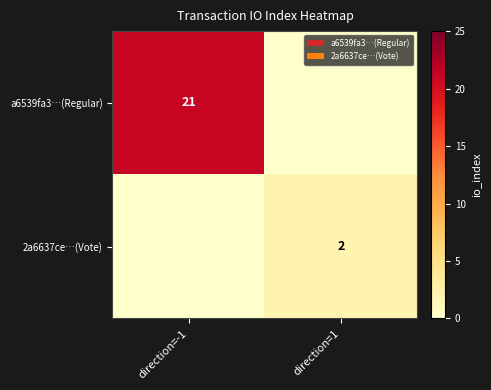

Is it true that 2a6637ce…(Vote) equals 2 at direction=1?

True